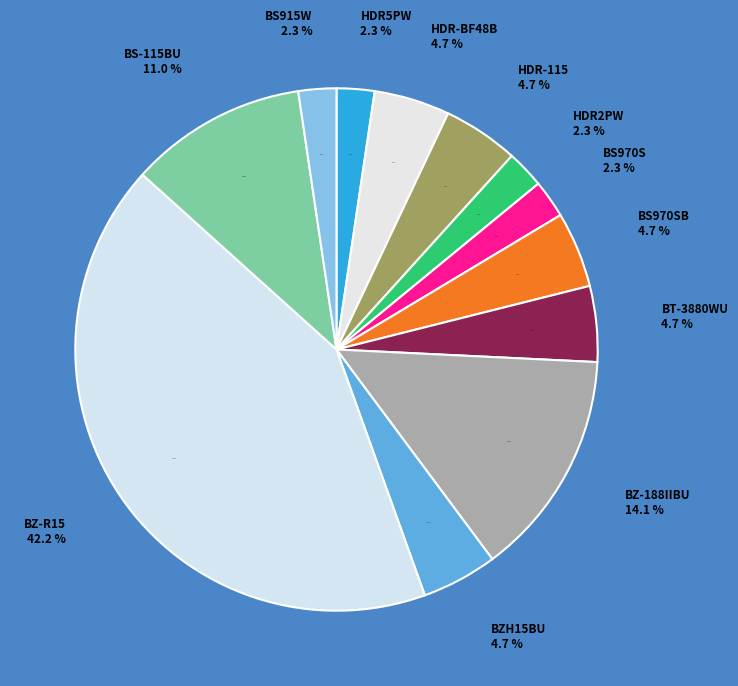

Does HDR-115 account for over 50% of the chart?

No